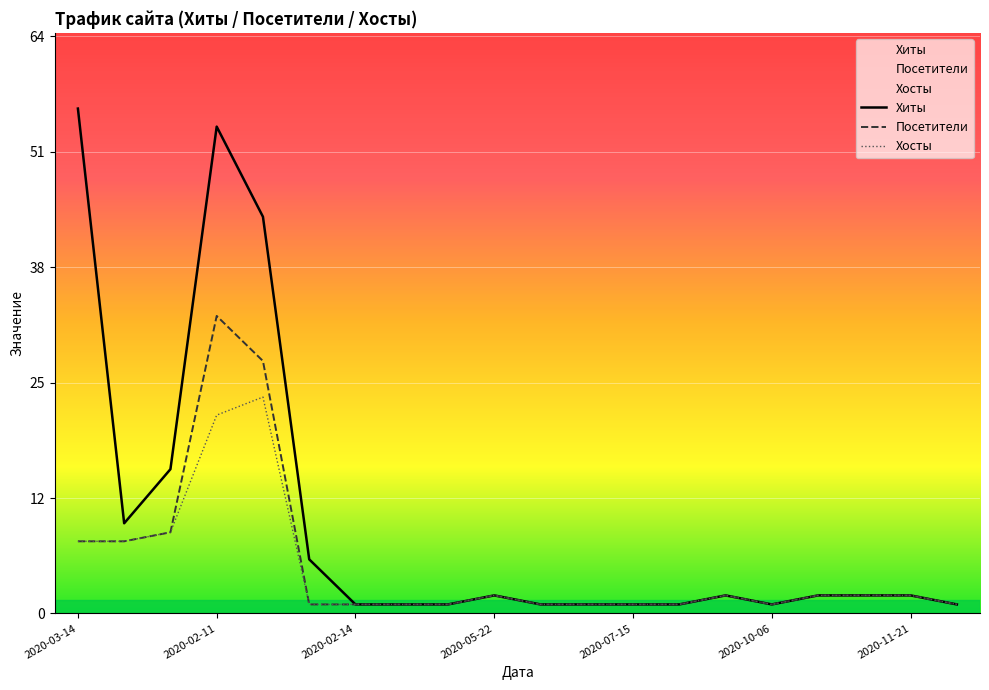

Is the value of Посетители at 11 greater than the value of Хосты at 2020-11-21?

No